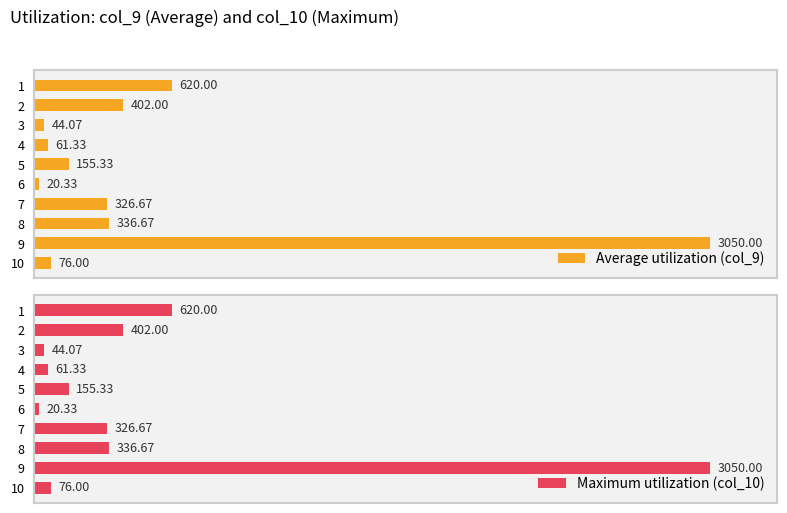

How many data points in Maximum utilization (col_10) are above 326?

5